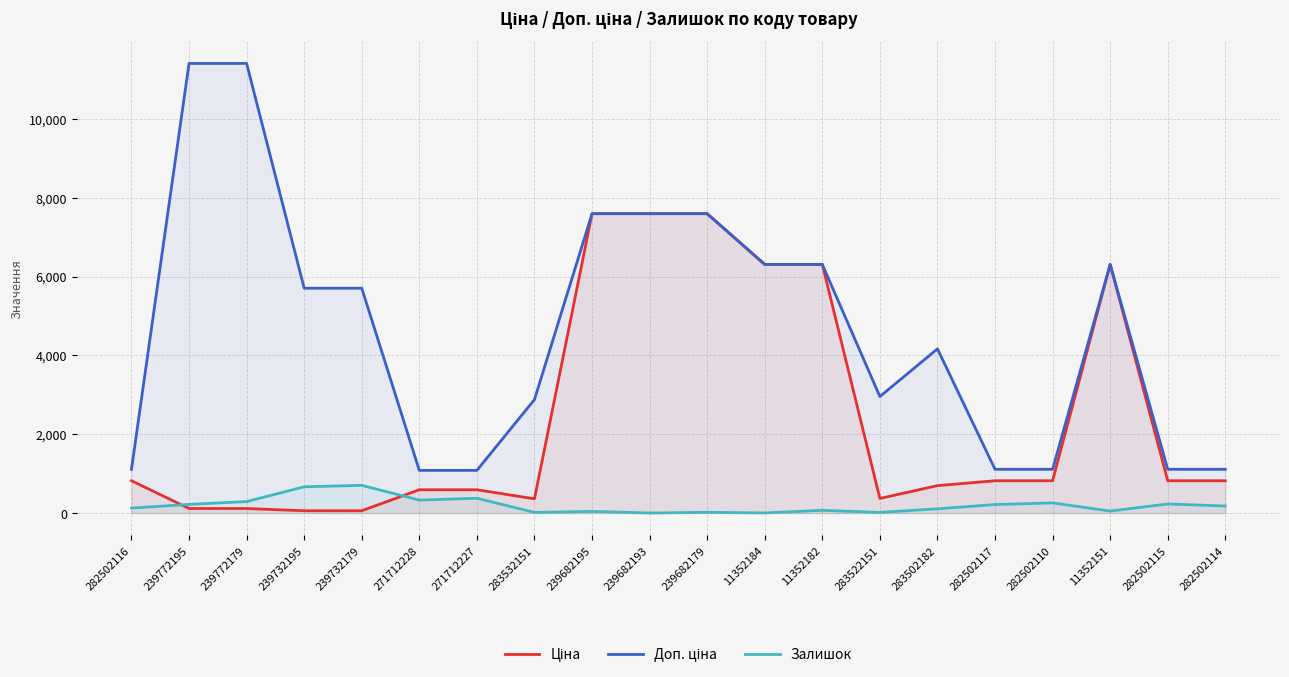

True or false: Залишок and Доп. ціна cross at least once.

False